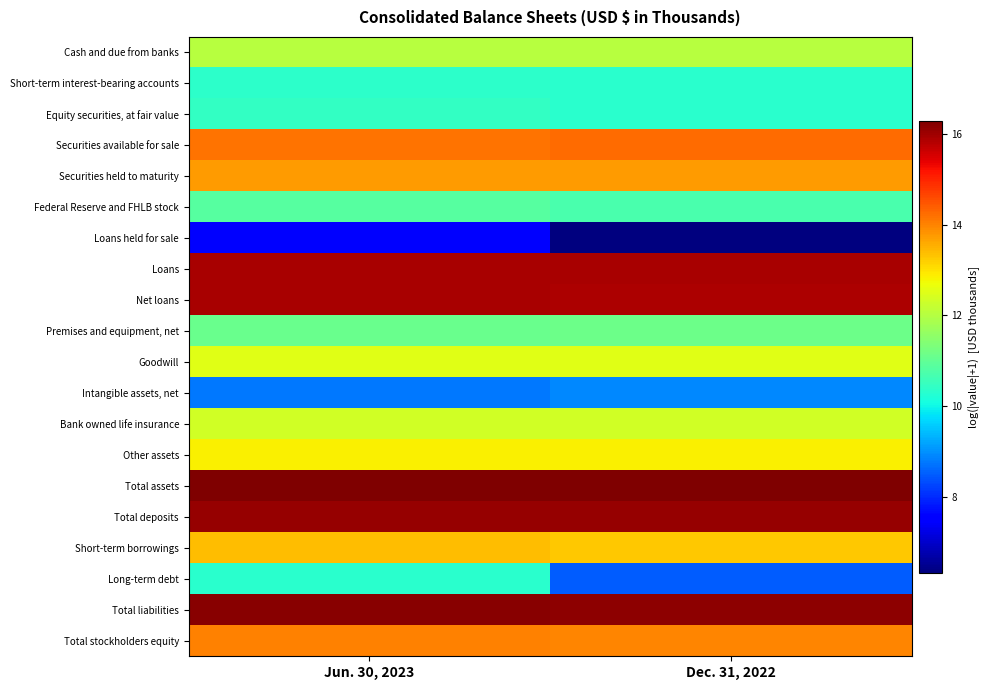

At Jun. 30, 2023, list the series in order from smallest to largest.

Loans held for sale, Intangible assets, net, Long-term debt, Short-term interest-bearing accounts, Equity securities, at fair value, Federal Reserve and FHLB stock, Premises and equipment, net, Cash and due from banks, Bank owned life insurance, Goodwill, Other assets, Short-term borrowings, Securities held to maturity, Total stockholders equity, Securities available for sale, Net loans, Loans, Total deposits, Total liabilities, Total assets